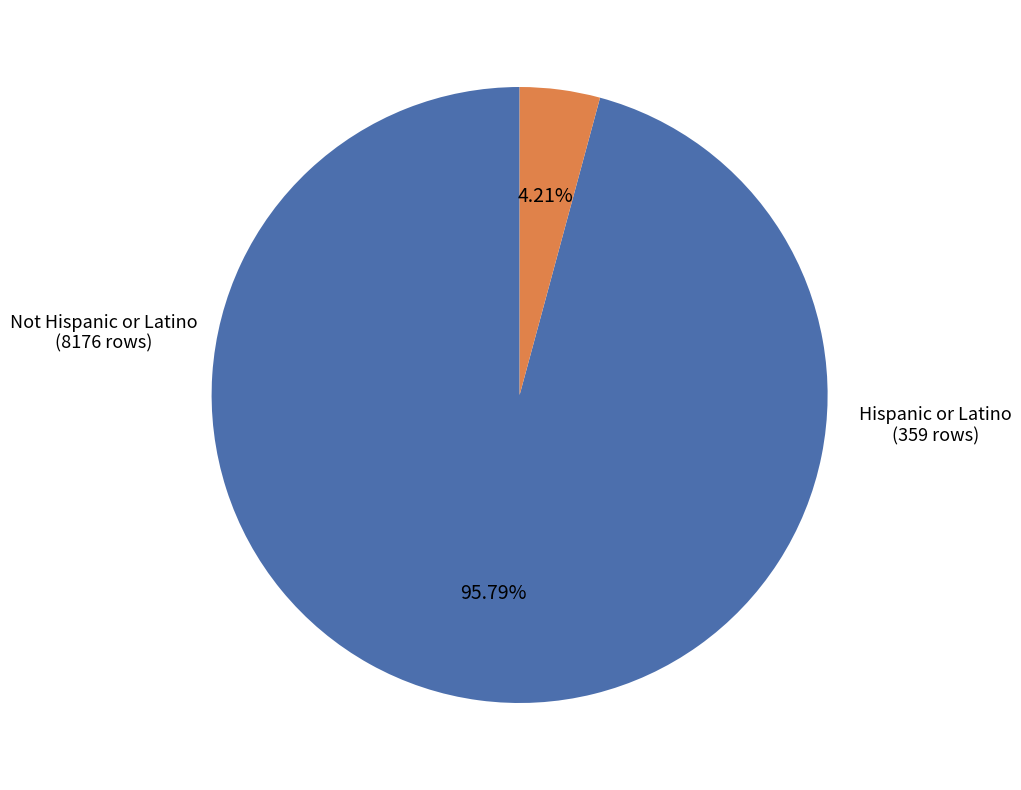

Does any single category account for the majority?

Yes